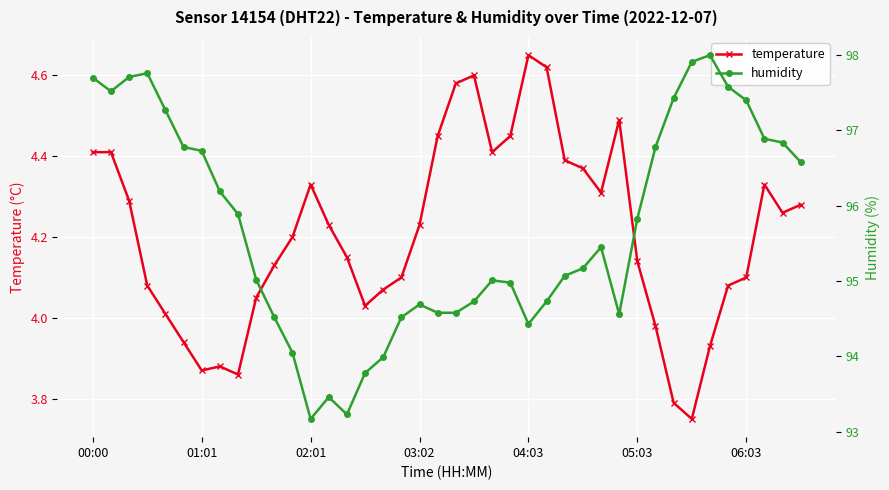

True or false: humidity has more than 1 points higher than both neighbors.

True